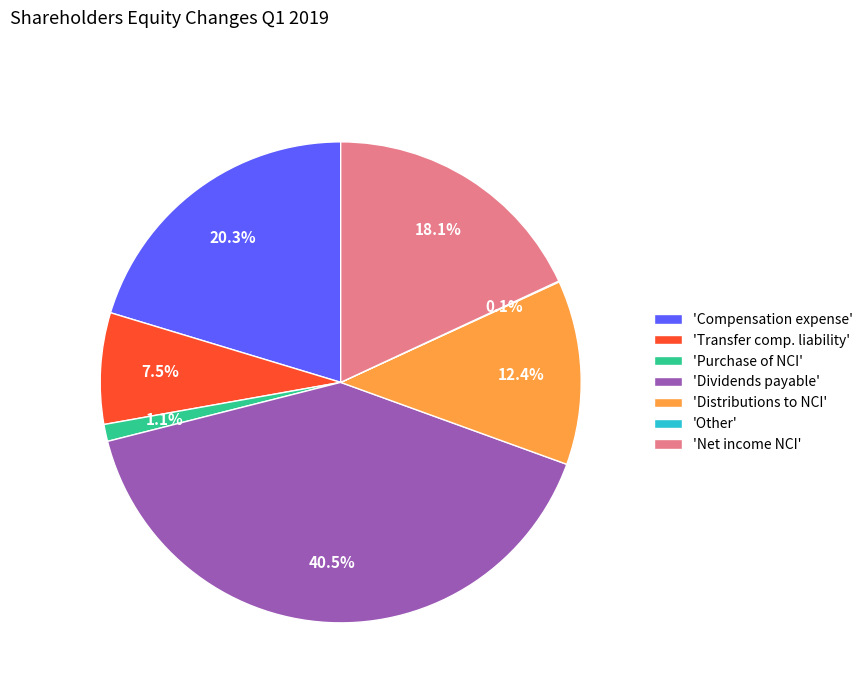

Which slice is the largest?

'Dividends payable'